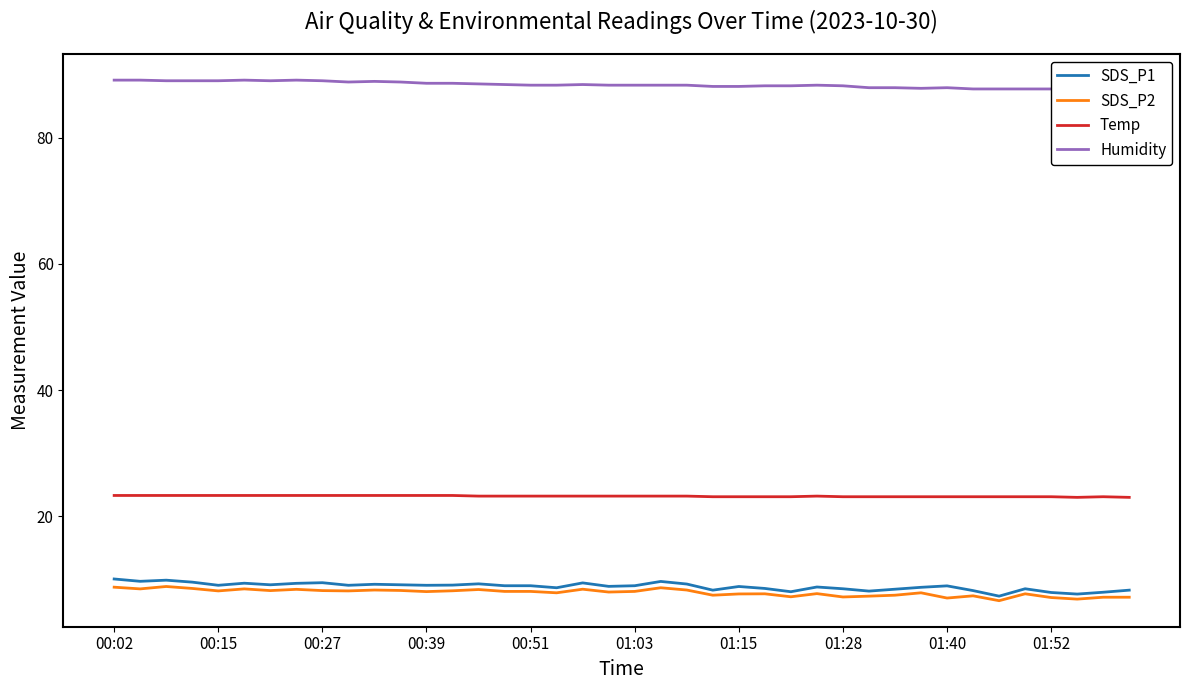

At how many categories does at least one series exceed 43?

40